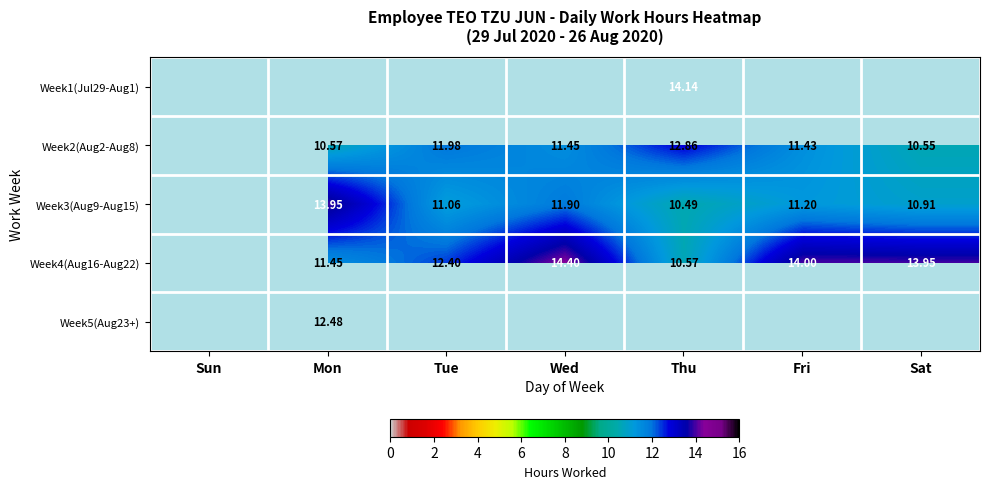

What is the difference between the maximum and minimum values in the Week4(Aug16-Aug22) series?

14.4